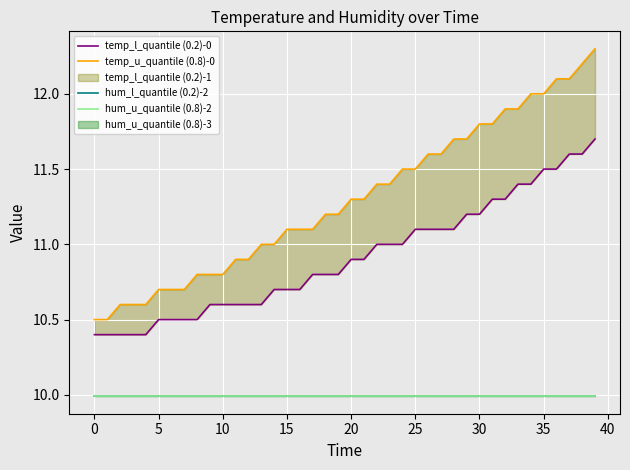

Between 35 and 22, which series saw the biggest shift?

temp_u_quantile (0.8)-0